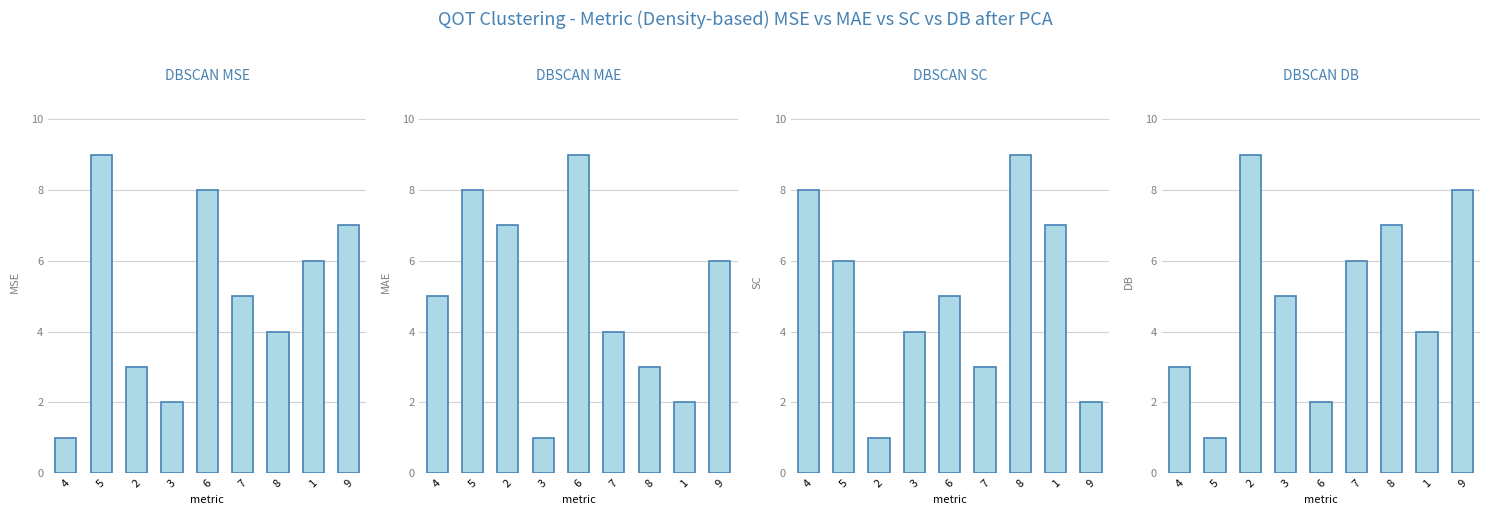

Reading right to left, list all the values displayed in this chart.

col_2: 7	6	4	5	8	2	3	9	1
col_5: 6	2	3	4	9	1	7	8	5
col_9: 2	7	9	3	5	4	1	6	8
col_4: 8	4	7	6	2	5	9	1	3